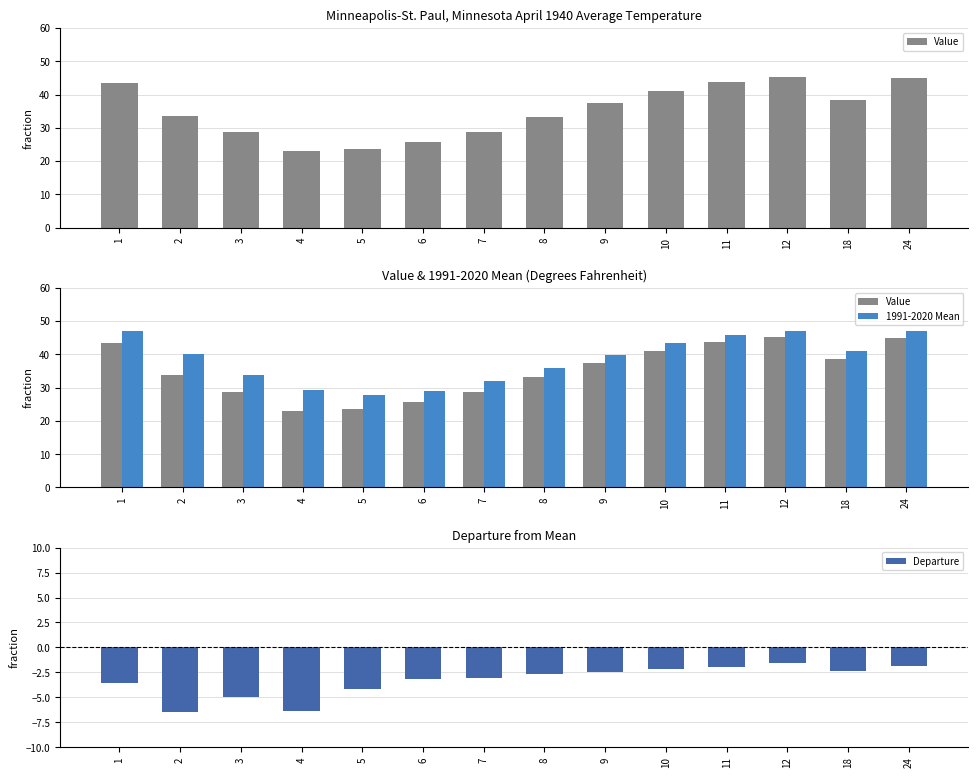

What are all the series names shown in the legend?

Value, 1991-2020 Mean, Departure